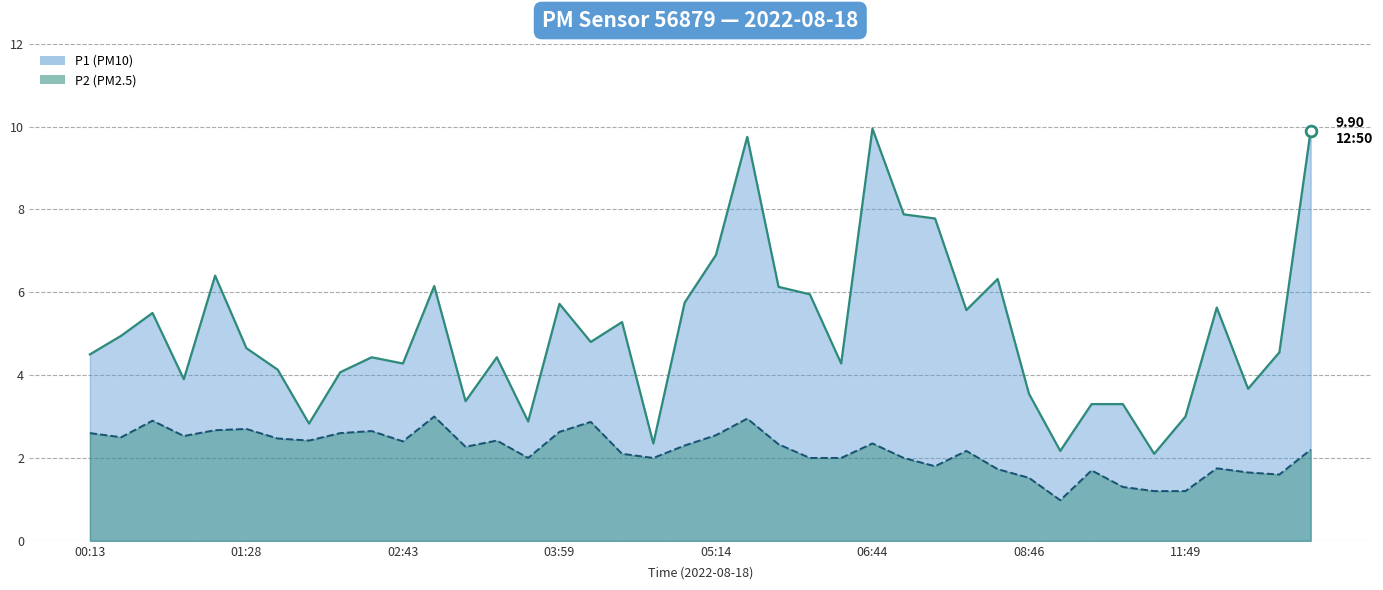

What are all the series names shown in the legend?

P1, P2